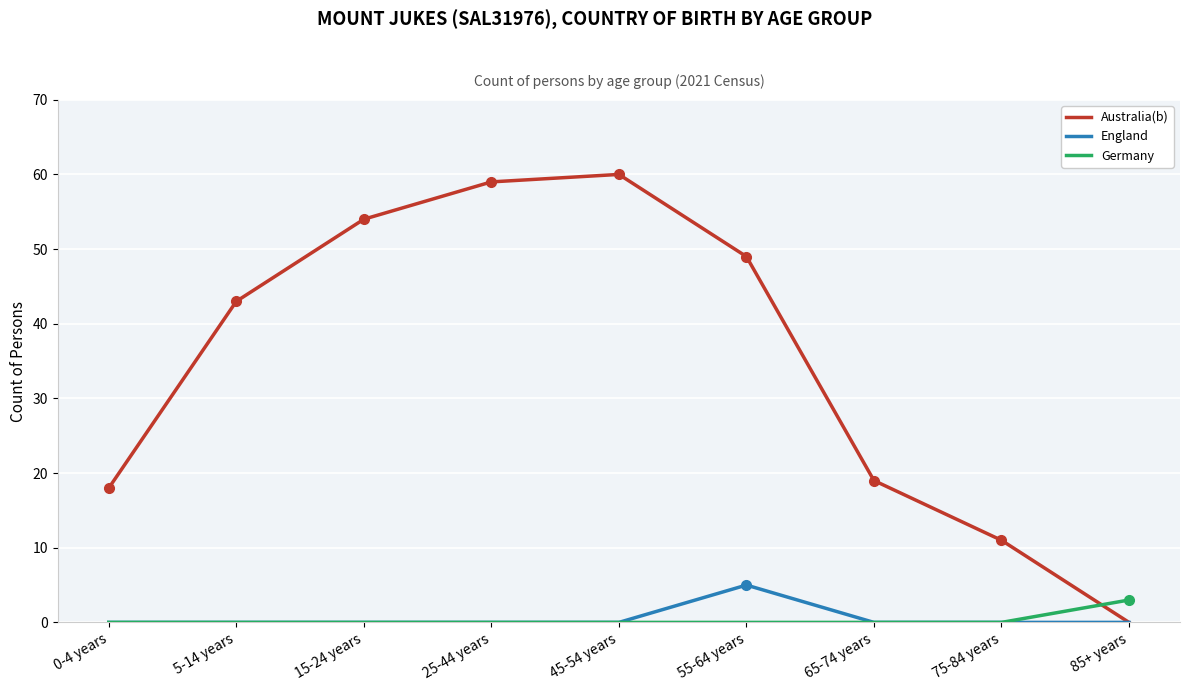

At how many categories does at least one series exceed 8?

8